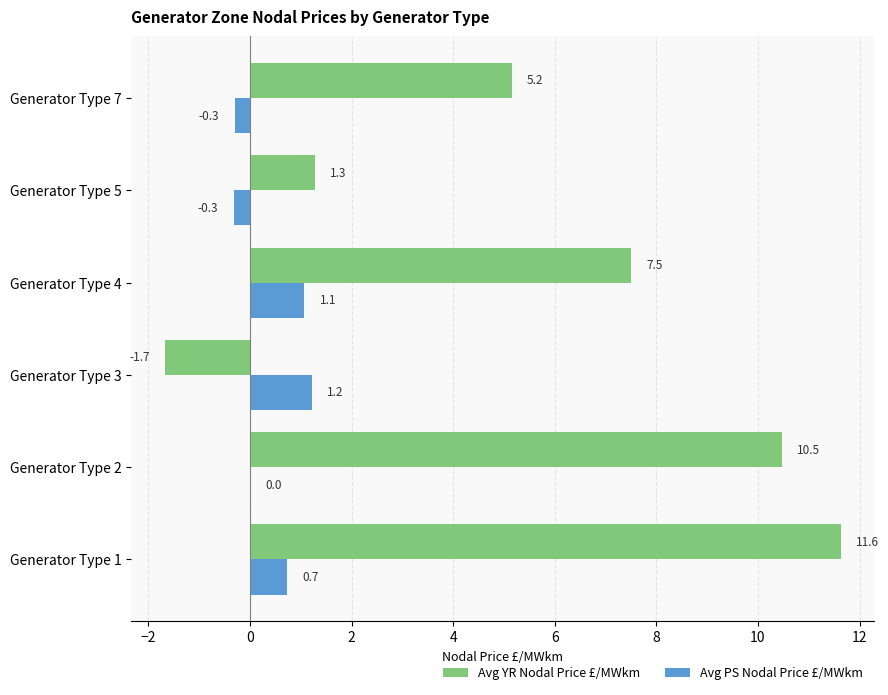

Between Generator Type 3 and Generator Type 7, which series saw the biggest shift?

Avg YR Nodal Price £/MWkm